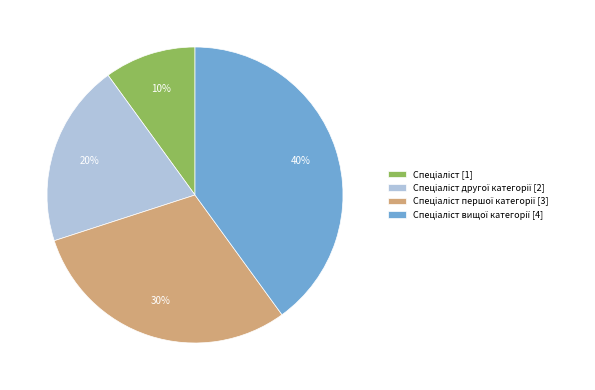

To the nearest percent, what is the difference between the largest and smallest slice percentages?

30%